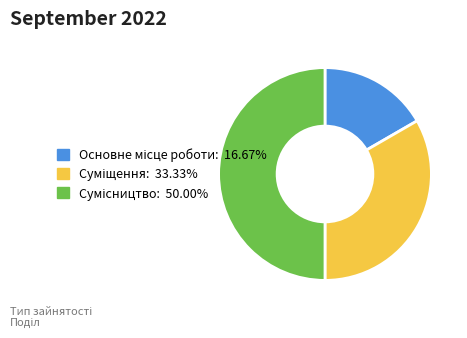

How many slices are in this pie chart?

3